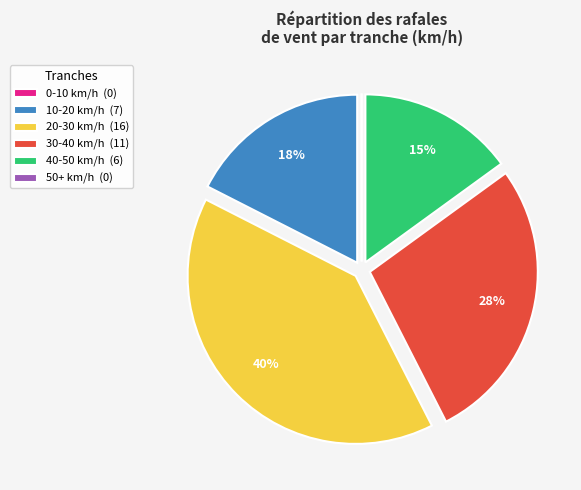

Is there any slice that represents more than half of the pie?

No